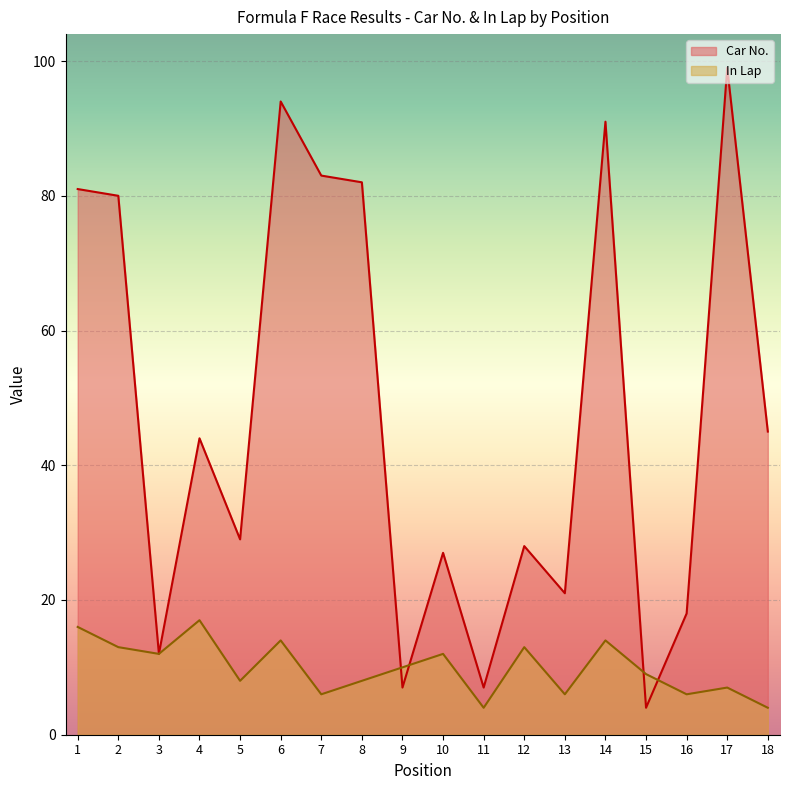

What is the difference between the In Lap values at 16 and 17?

1